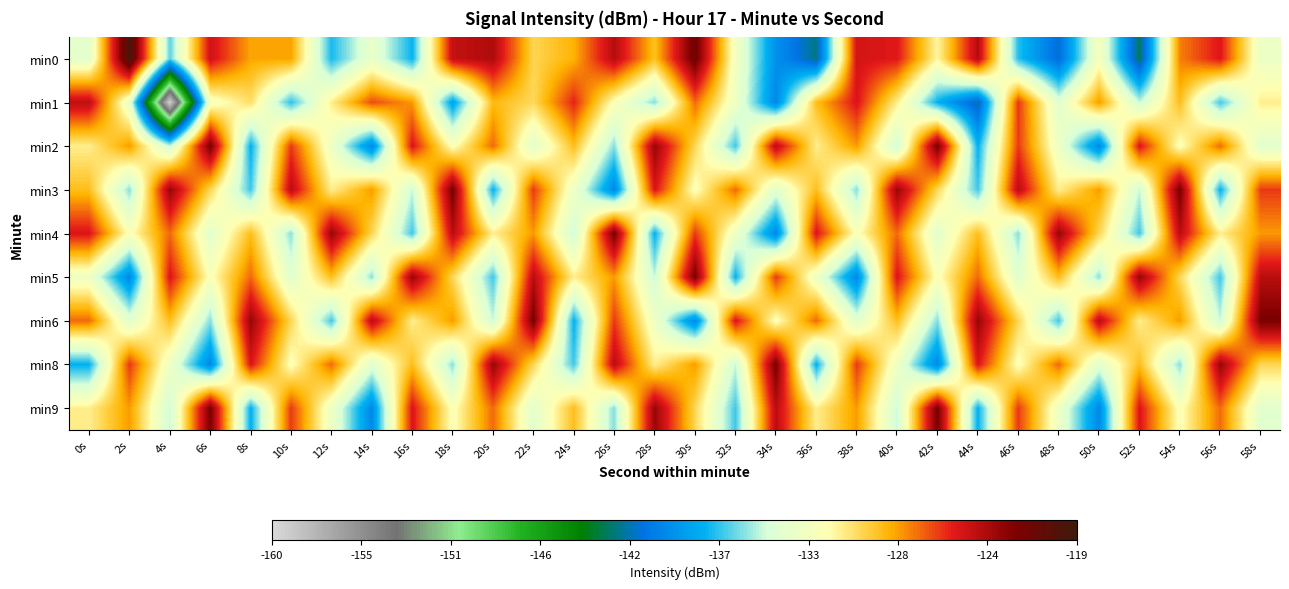

Rank the series at 2s from lowest to highest value.

min5, min3, min6, min1, min4, min2, min9, min8, min0